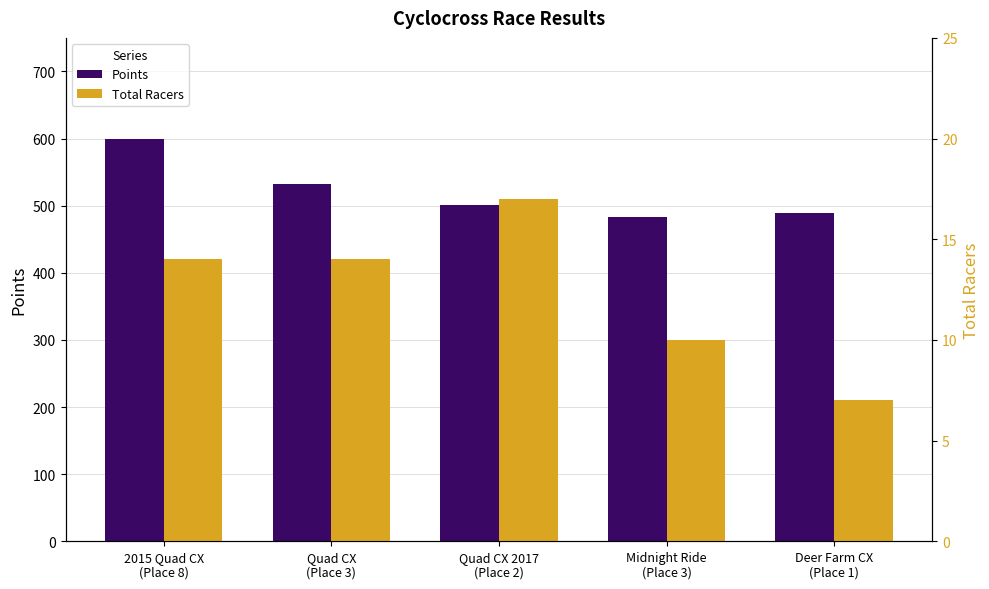

What is the value of the Points bar at the 3rd from the left?

501.4